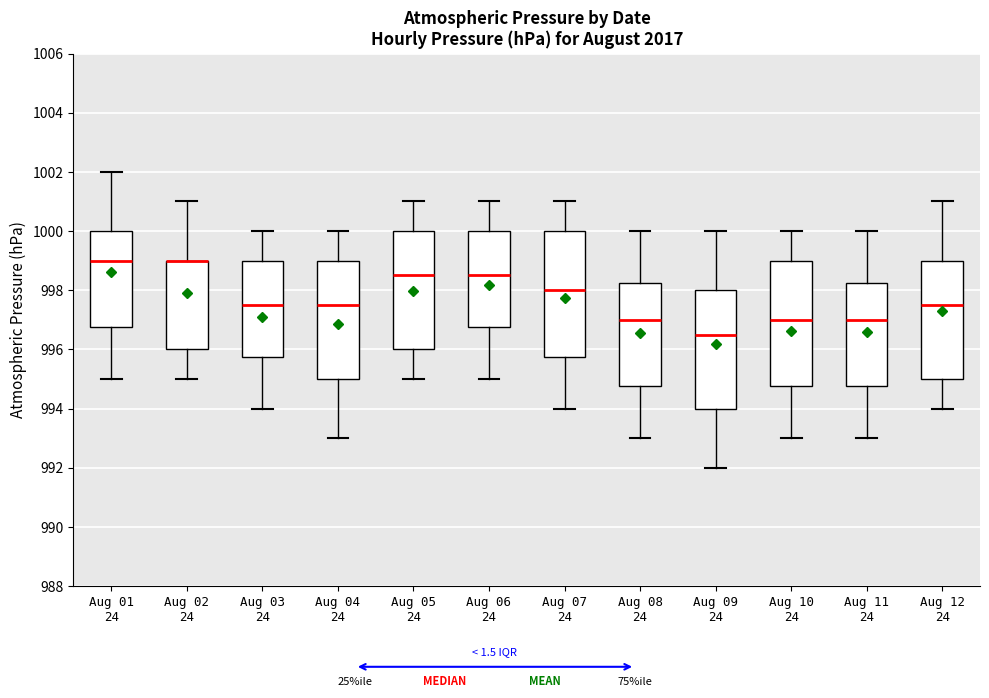

Reading left to right, read every box against the y-axis: the position of its median line, the range the box covers, and the ends of its whiskers. The values are not printed on the chart, so give them approximately, as read against the axis.

Aug 01 24: median 999.0, box 996.8 to 1000.0, whiskers 995.0 to 1002.0
Aug 02 24: median 999.0 (drawn on the box's upper edge), box 996.0 to 999.0, whiskers 995.0 to 1001.0
Aug 03 24: median 997.6, box 995.8 to 999.0, whiskers 994.0 to 1000.0
Aug 04 24: median 997.6, box 995.0 to 999.0, whiskers 993.0 to 1000.0
Aug 05 24: median 998.6, box 996.0 to 1000.0, whiskers 995.0 to 1001.0
Aug 06 24: median 998.6, box 996.8 to 1000.0, whiskers 995.0 to 1001.0
Aug 07 24: median 998.0, box 995.8 to 1000.0, whiskers 994.0 to 1001.0
Aug 08 24: median 997.0, box 994.8 to 998.2, whiskers 993.0 to 1000.0
Aug 09 24: median 996.6, box 994.0 to 998.0, whiskers 992.0 to 1000.0
Aug 10 24: median 997.0, box 994.8 to 999.0, whiskers 993.0 to 1000.0
Aug 11 24: median 997.0, box 994.8 to 998.2, whiskers 993.0 to 1000.0
Aug 12 24: median 997.6, box 995.0 to 999.0, whiskers 994.0 to 1001.0